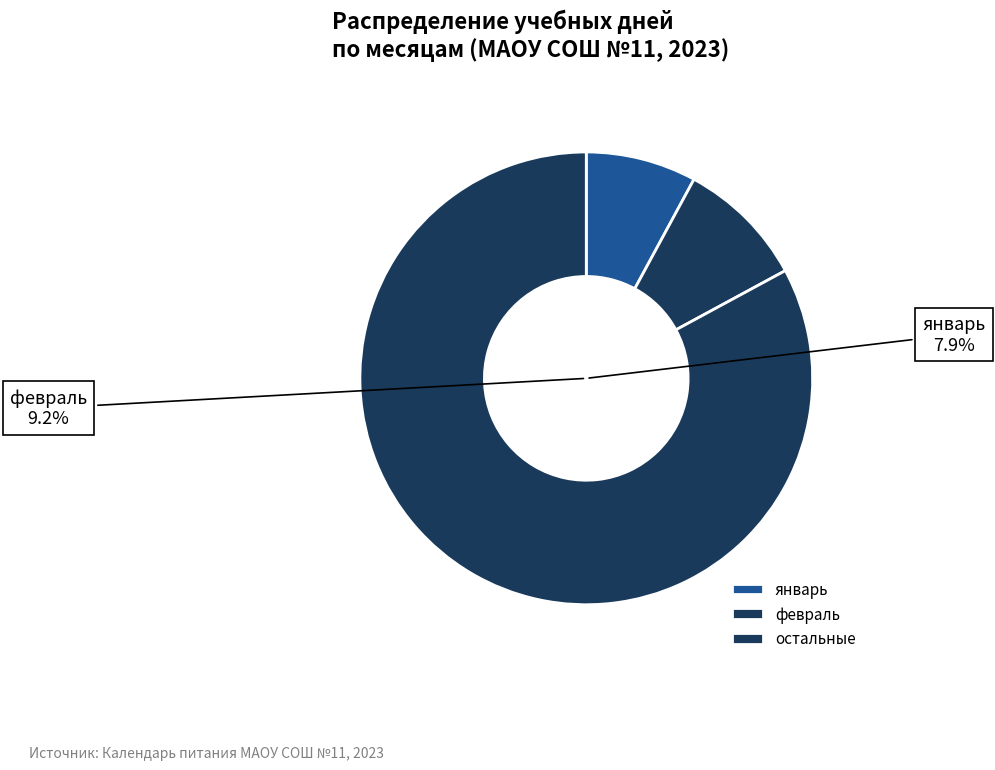

Is ноябрь the majority of the pie?

No